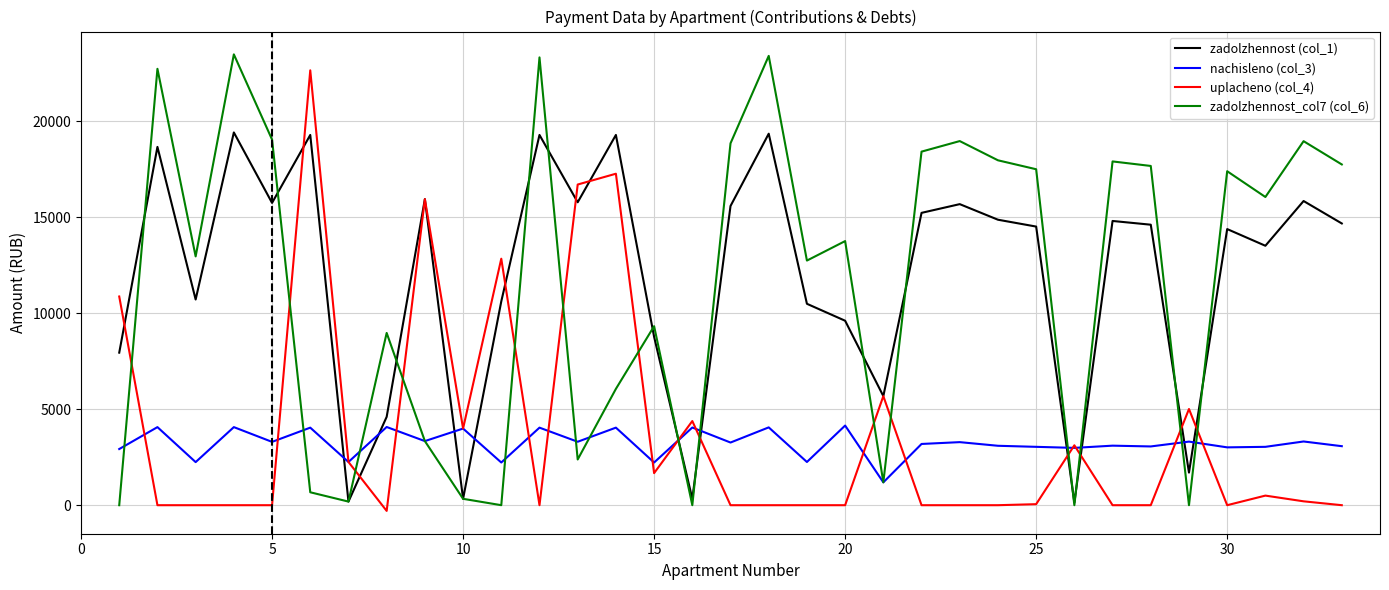

What are all the series names shown in the legend?

zadolzhennost (col_1), nachisleno (col_3), uplacheno (col_4), zadolzhennost_col7 (col_6)